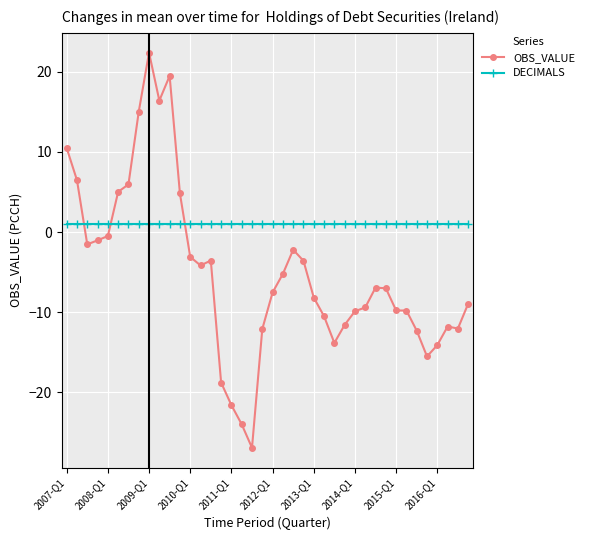

How many negative values does the OBS_VALUE series have?

31